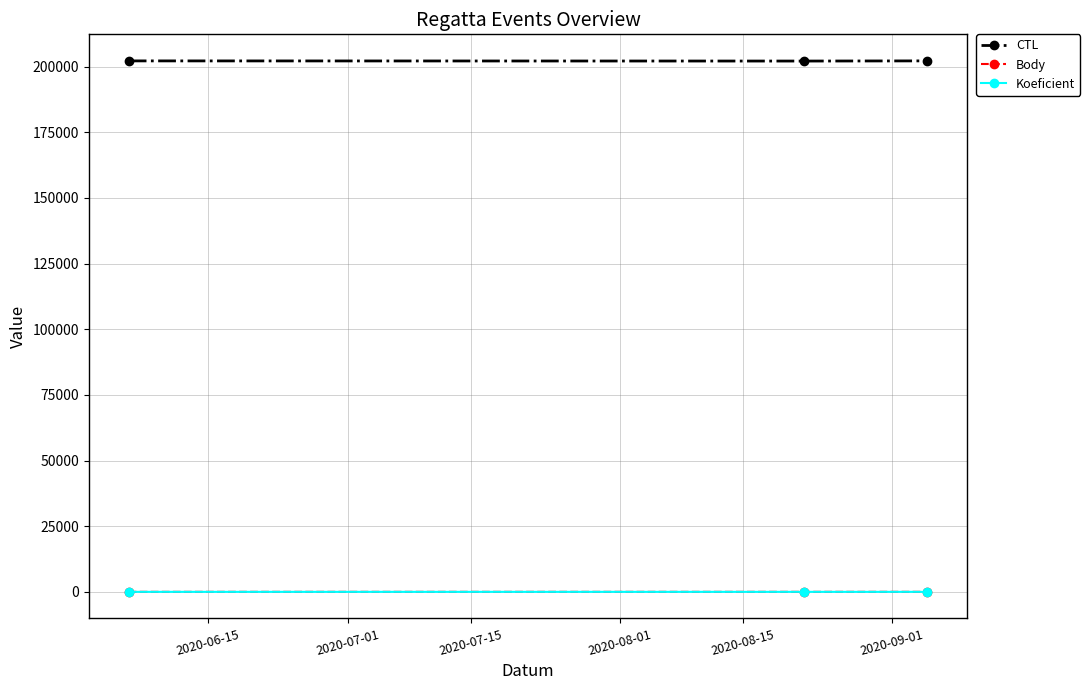

What is the maximum value shown in the chart?

202209.0